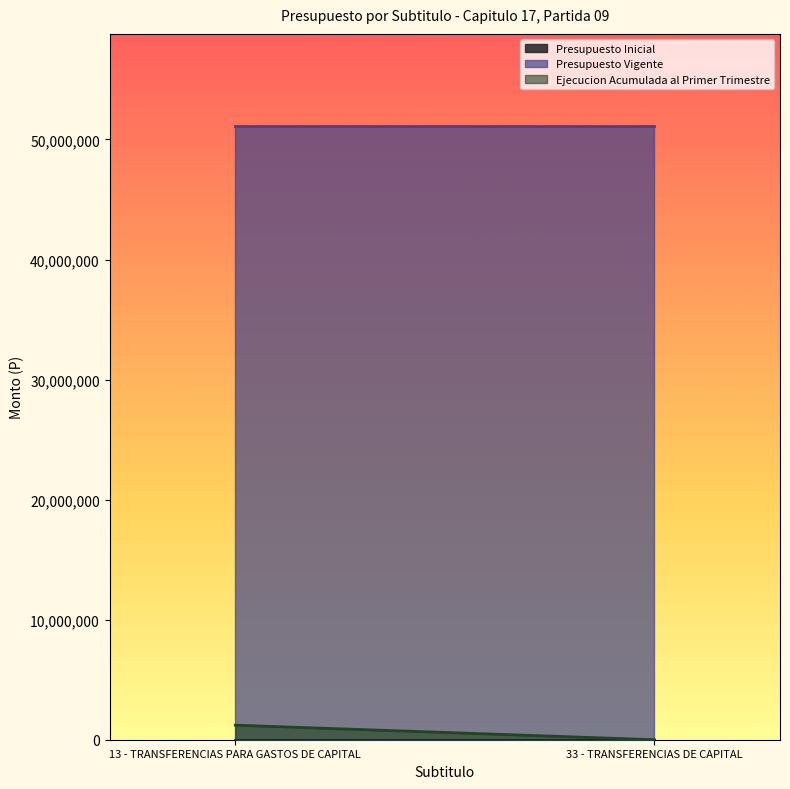

Is it true that Ejecucion Acumulada al Primer Trimestre equals 0 at 33 - TRANSFERENCIAS DE CAPITAL?

True